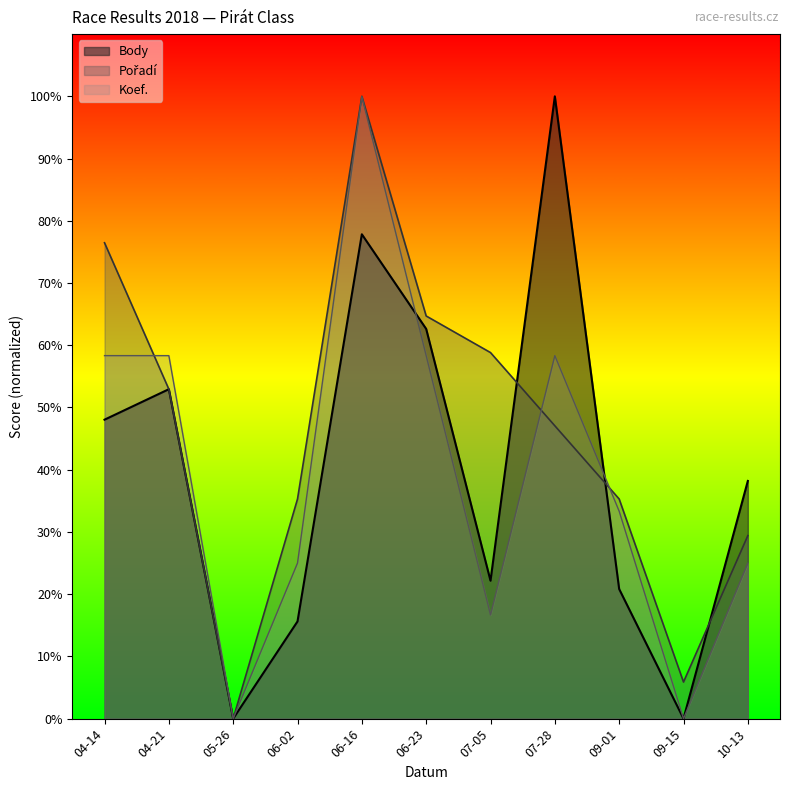

Is the value of Koef. at 10-13 greater than the value of Body at 09-15?

Yes